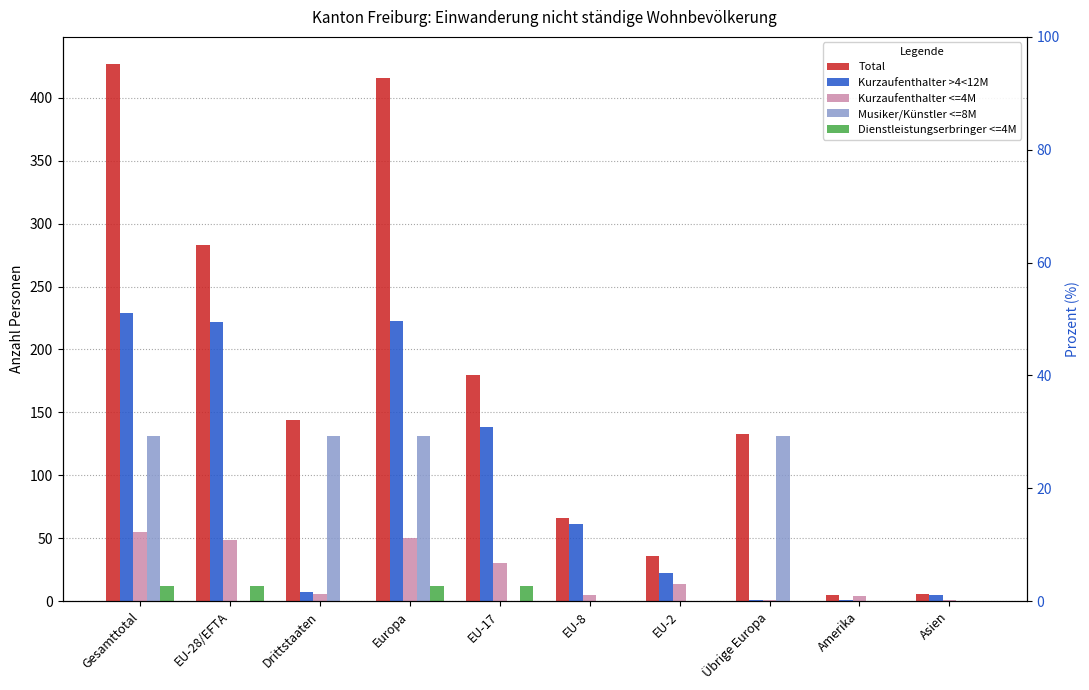

What is the value of the Total bar at the 5th from the left?

180